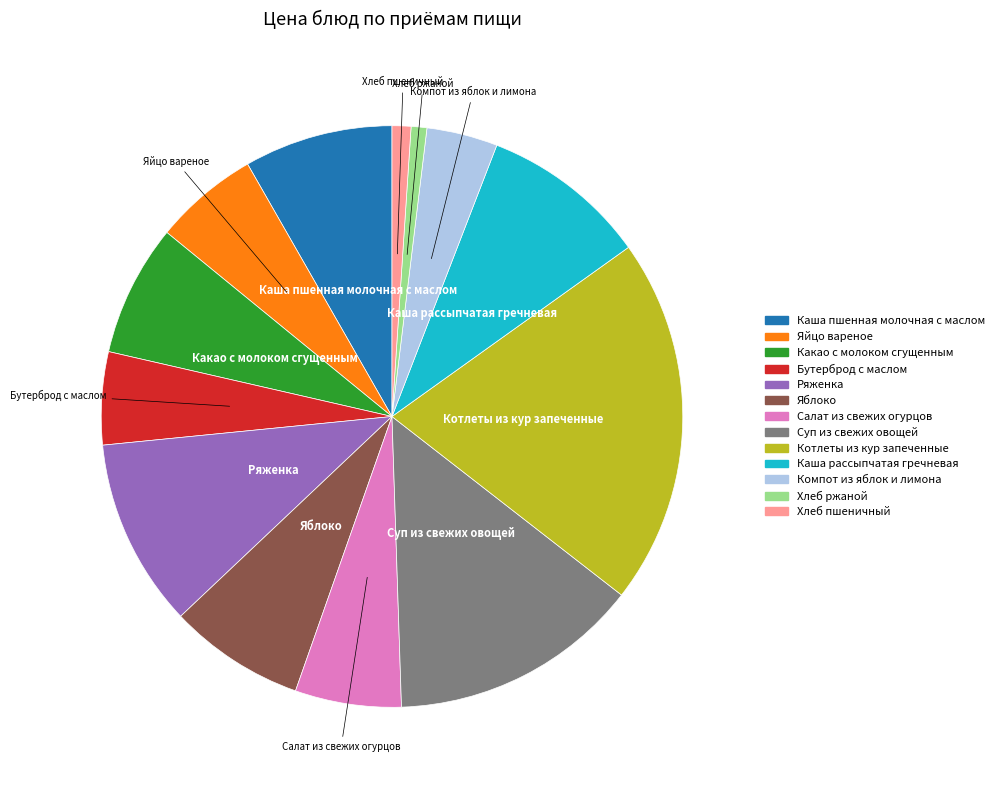

Is it true that Яйцо вареное is 1% of the pie?

False